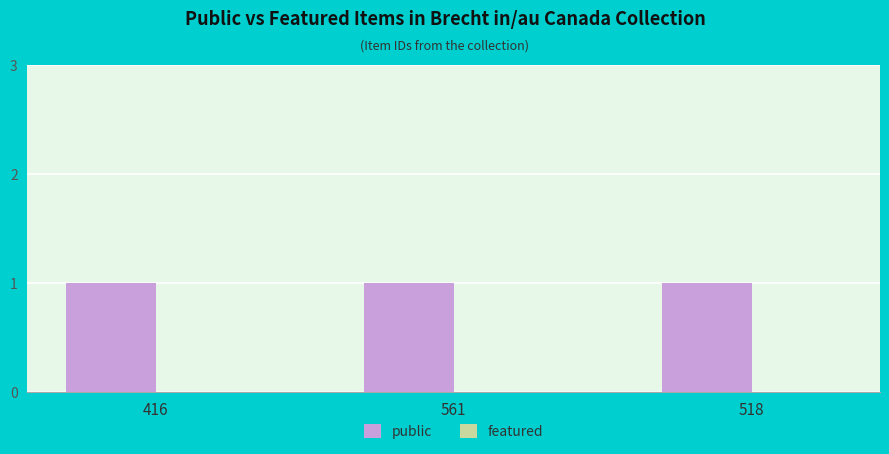

At how many categories does at least one series exceed 0?

3